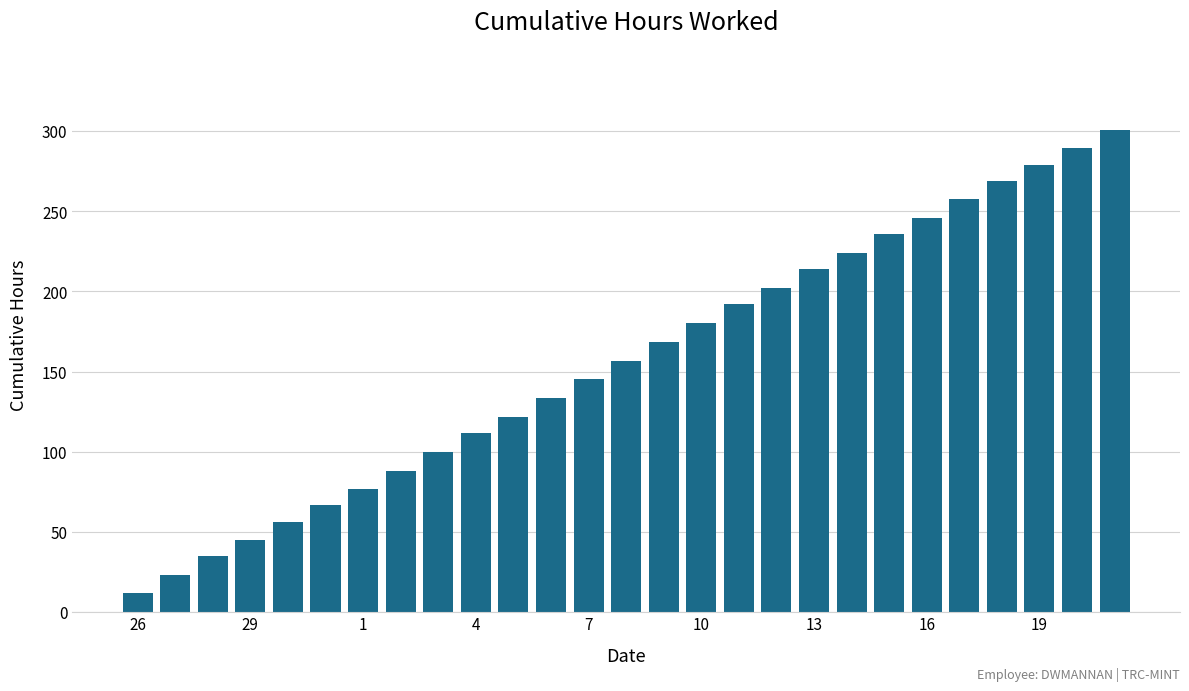

What is the smallest value displayed?

11.5